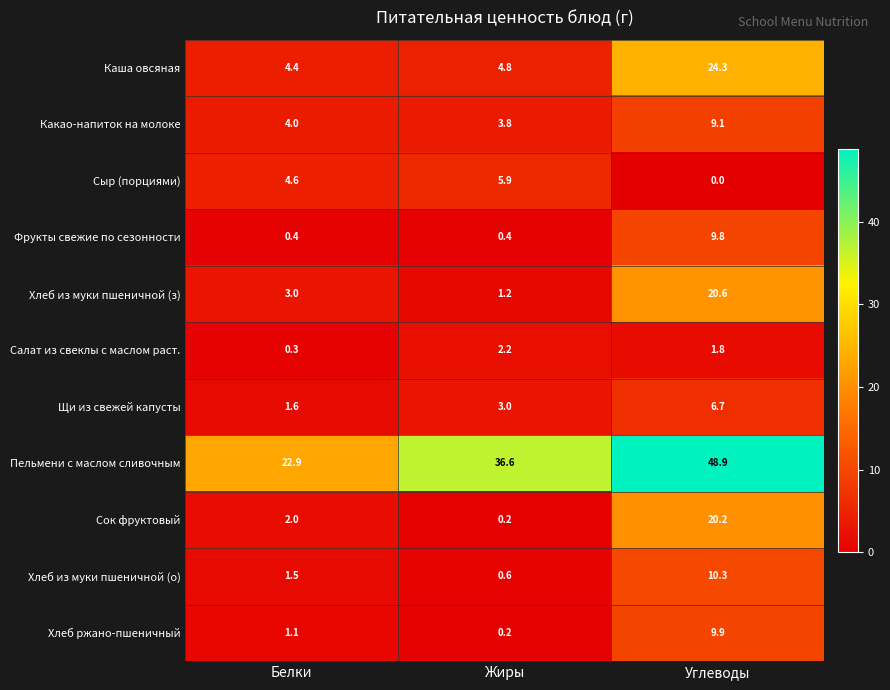

Which series has the largest range (max minus min)?

Пельмени с маслом сливочным